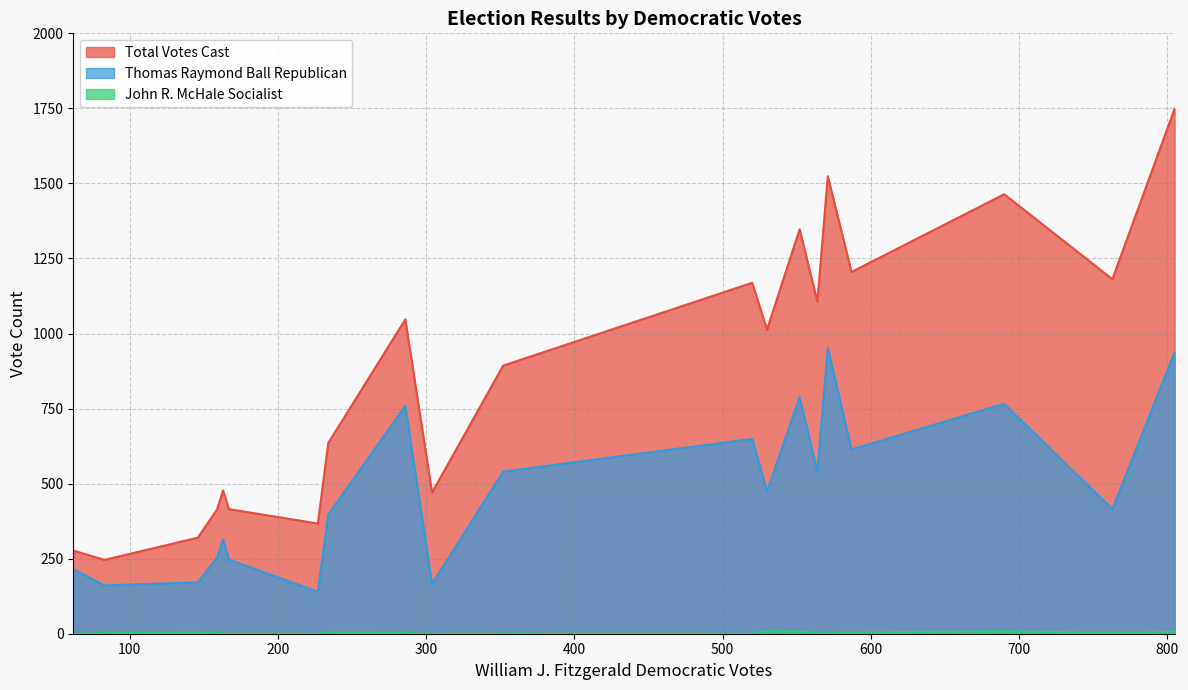

Which series has the widest spread of values?

Total Votes Cast